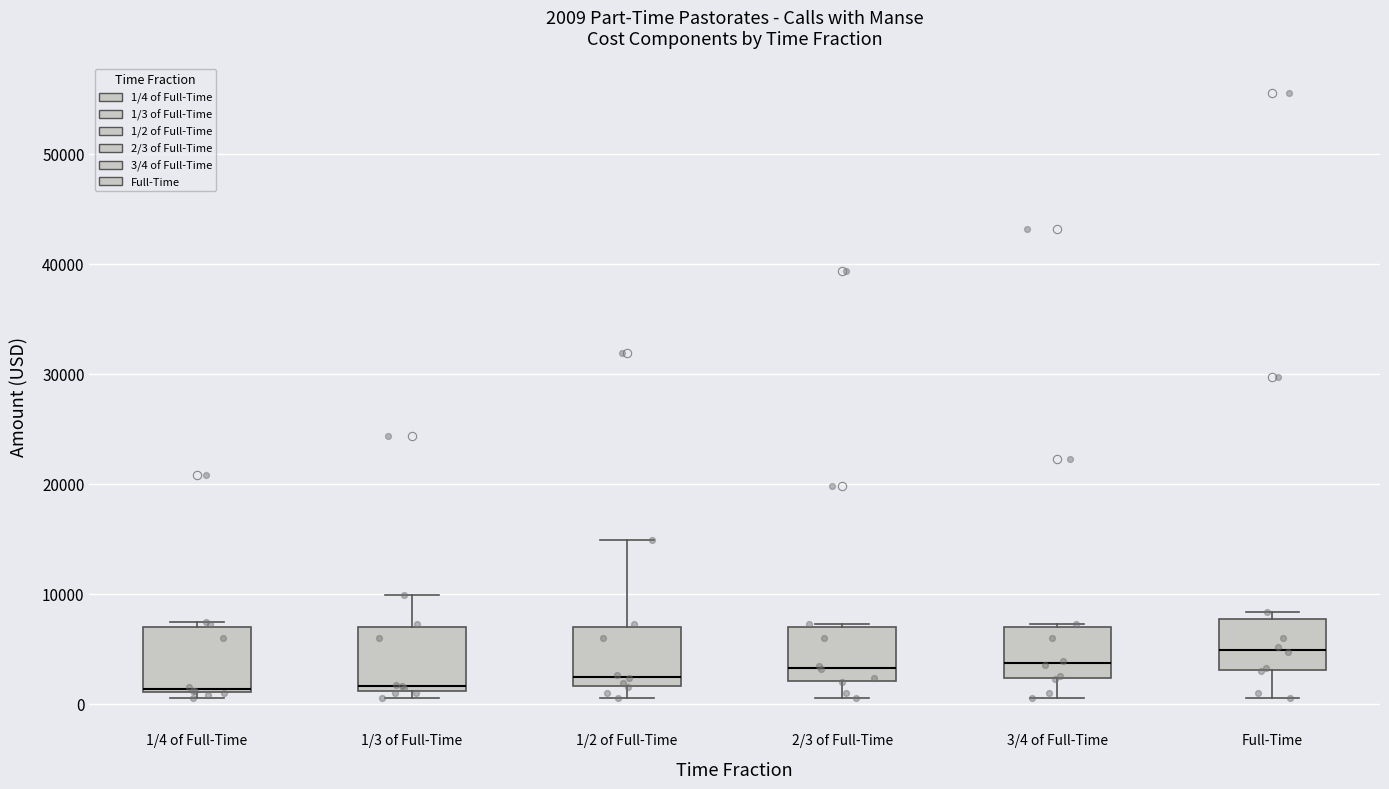

Which box has the highest median line?

Full-Time